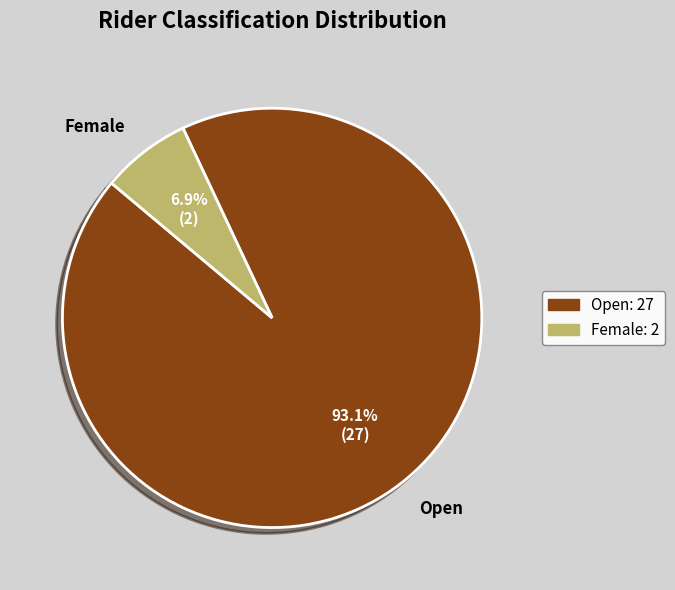

Is it true that Female is 1% of the pie?

False